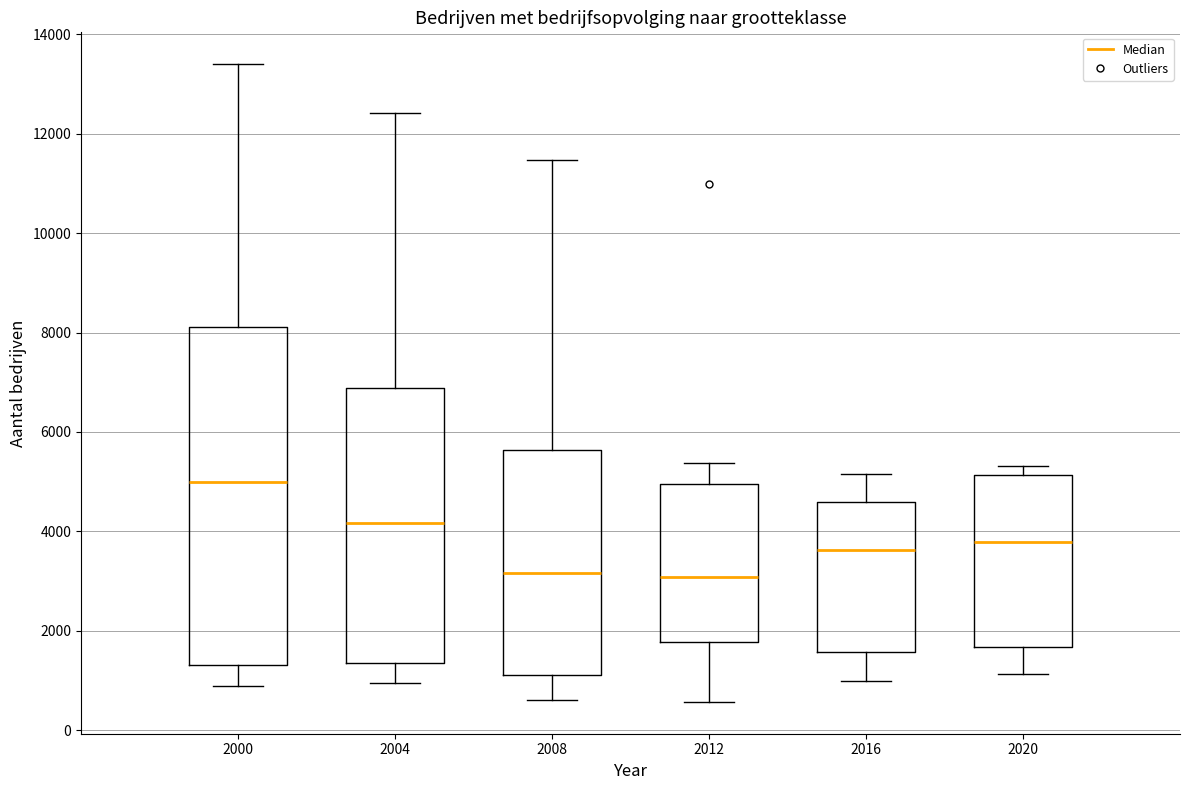

Which box's median line is the highest?

2000